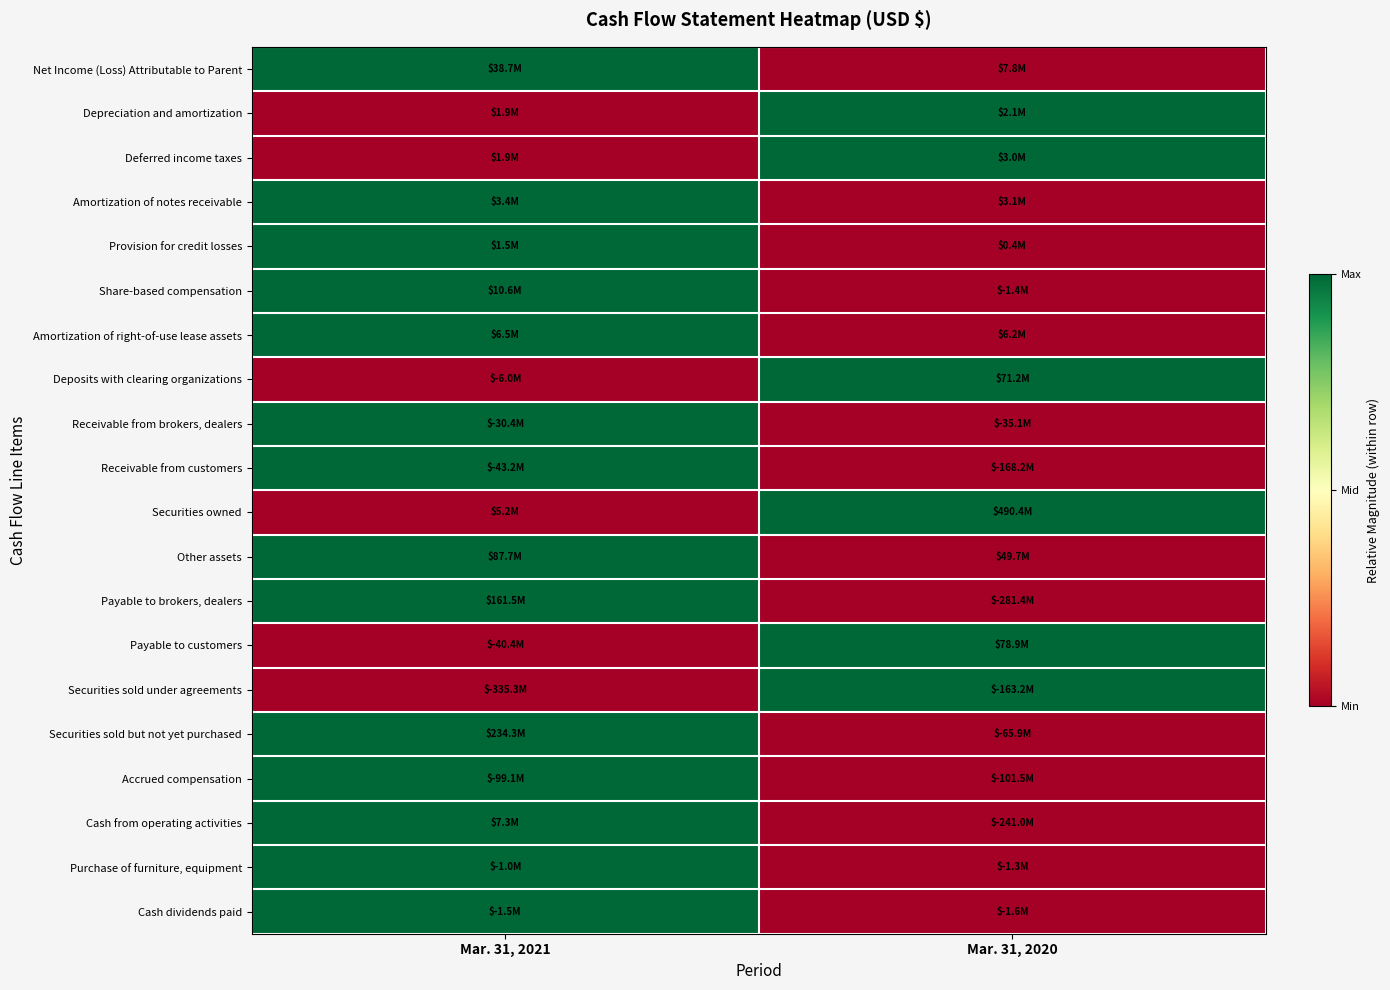

Which label corresponds to the largest value in the chart?

Mar. 31, 2021